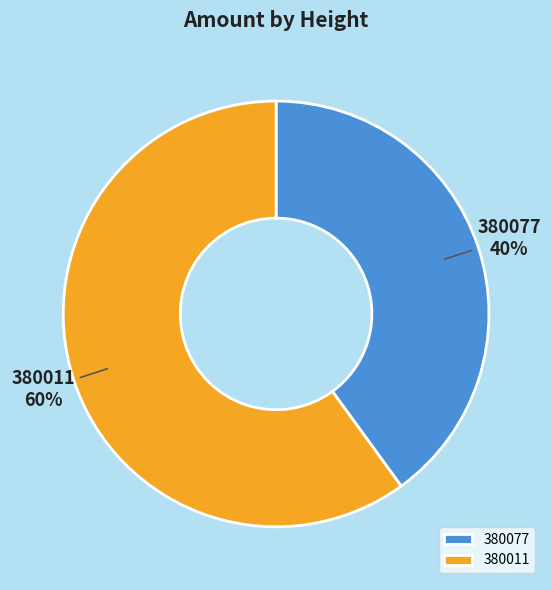

What is the ratio of the value at 380077 to the value at 380011?

0.7